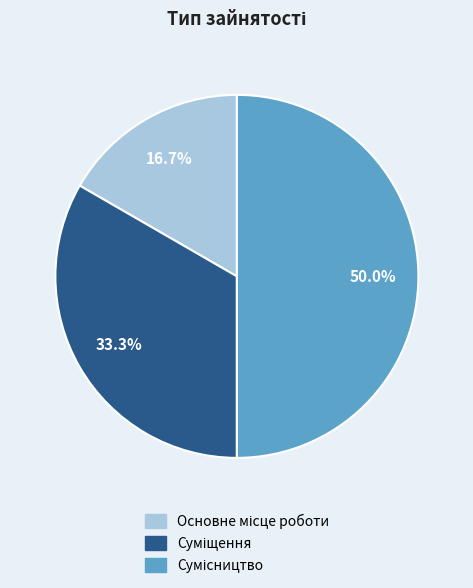

Rank the categories by value from lowest to highest.

Основне місце роботи, Суміщення, Сумісництво